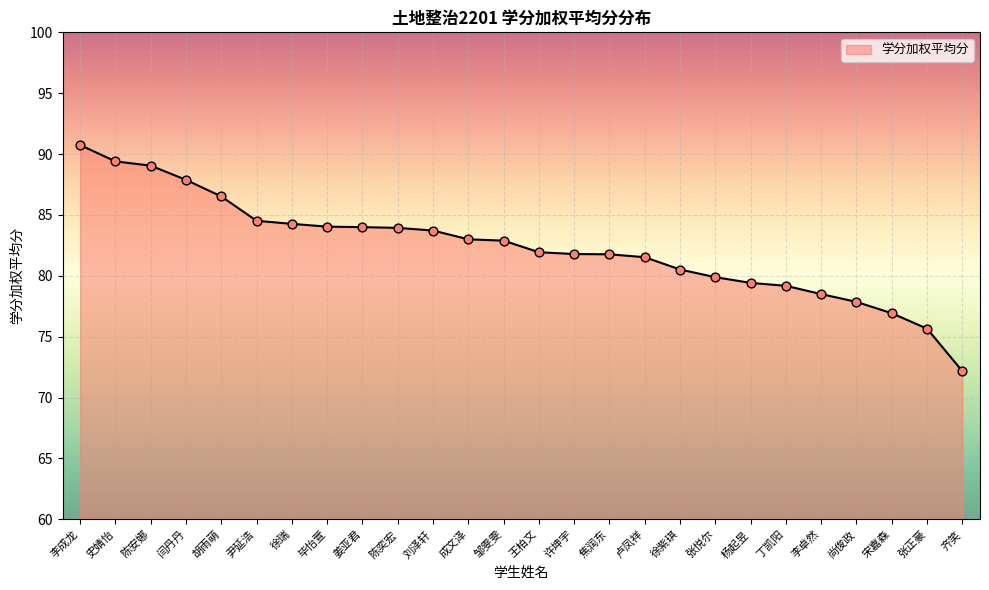

What is the ratio of the value at 张悦尔 to the value at 姜亚君?

1.0